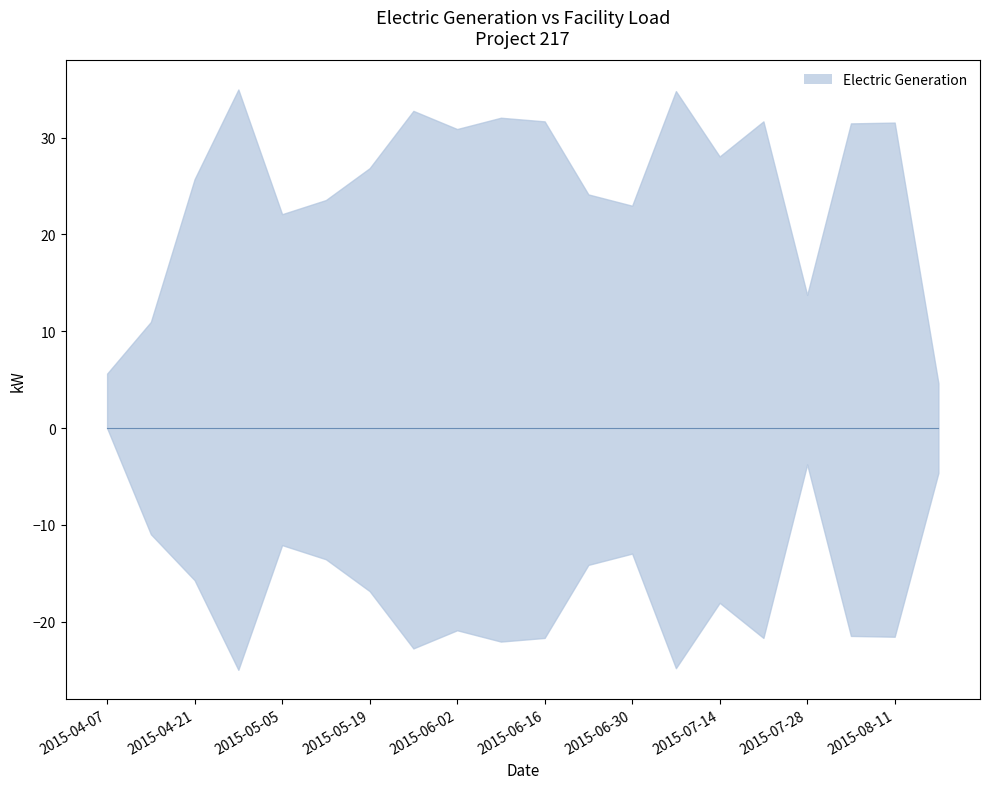

What is the label of the 8th point from the left?

2015-05-26